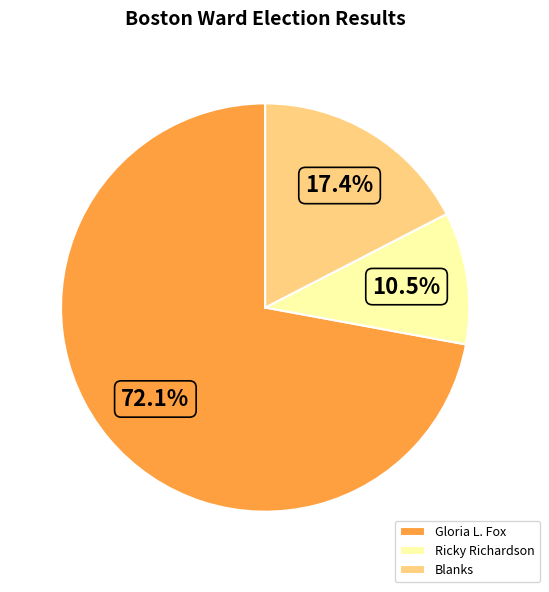

How many segments does this pie chart have?

3